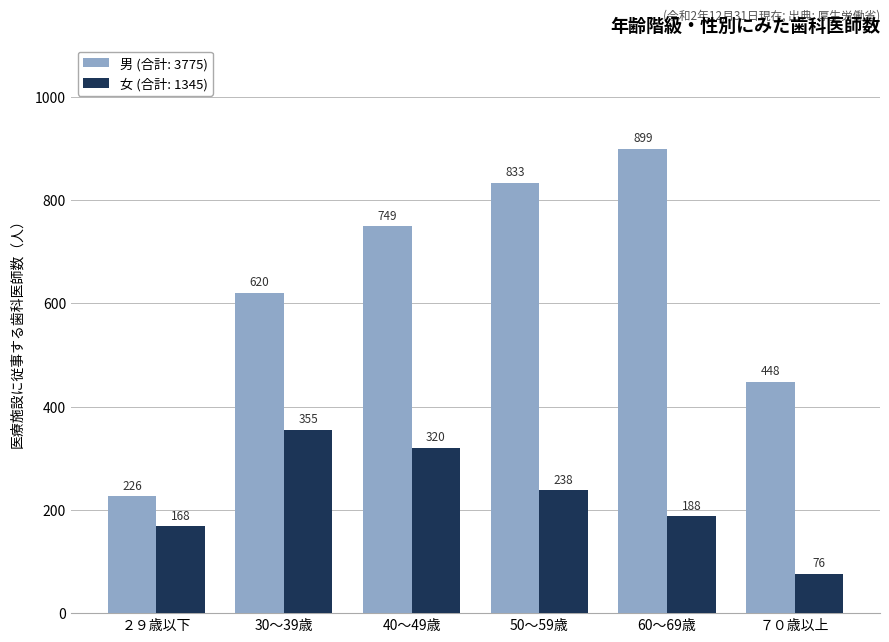

What is the value of the 男 (合計: 3775) bar at the 1st from the left?

226